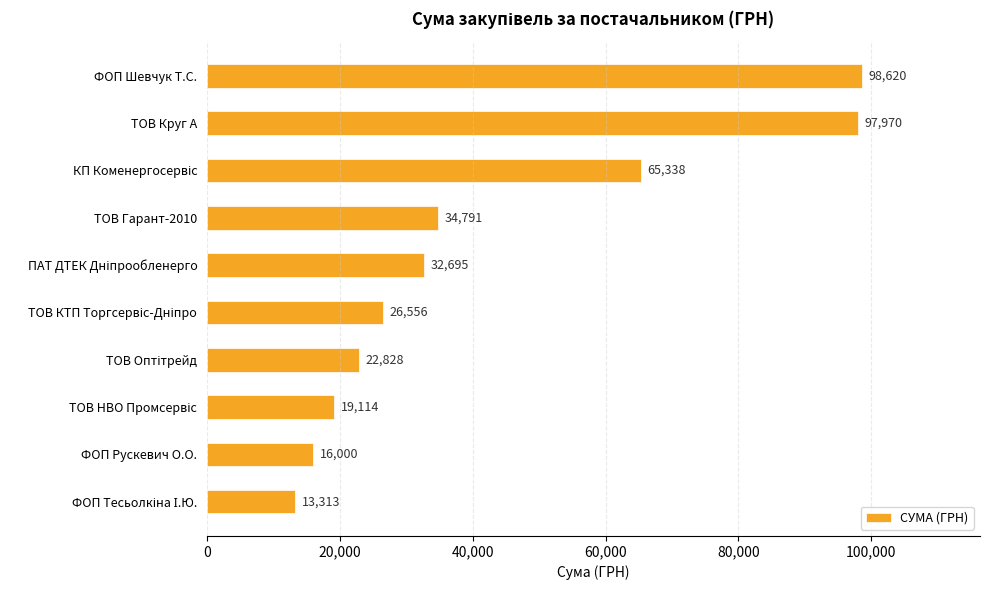

What is the minimum value shown in the chart?

13313.3